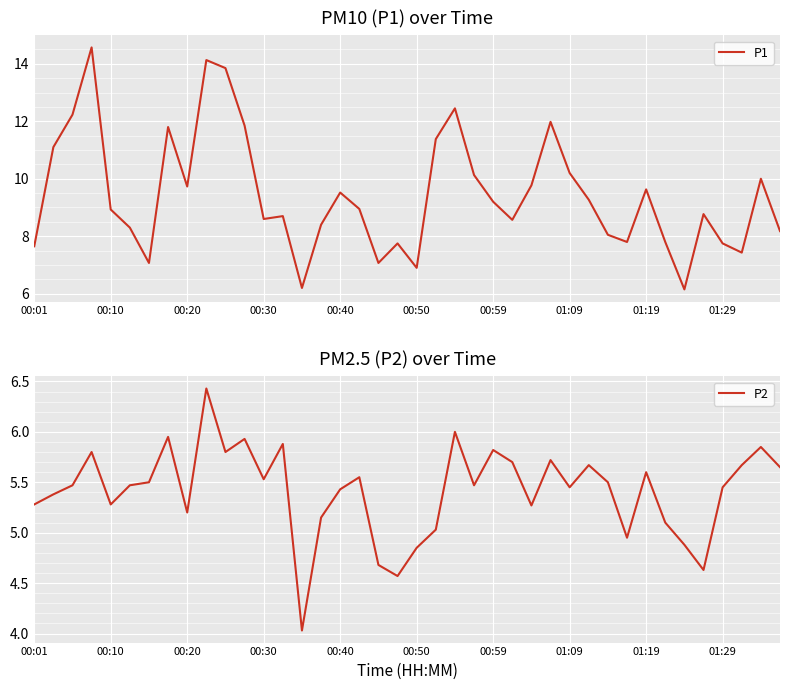

Reading left to right, list all the values displayed in this chart.

P1: 7.7	11.1	12.2	14.6	8.9	8.3	7.1	11.8	9.7	14.1	13.8	11.8	8.6	8.7	6.2	8.4	9.5	8.9	7.1	7.8	6.9	11.4	12.4	10.1	9.2	8.6	9.8	12.0	10.2	9.3	8.1	7.8	9.6	7.8	6.2	8.8	7.8	7.4	10.0	8.2
P2: 5.3	5.4	5.5	5.8	5.3	5.5	5.5	6.0	5.2	6.4	5.8	5.9	5.5	5.9	4.0	5.2	5.4	5.5	4.7	4.6	4.8	5.0	6.0	5.5	5.8	5.7	5.3	5.7	5.5	5.7	5.5	5.0	5.6	5.1	4.9	4.6	5.5	5.7	5.8	5.7